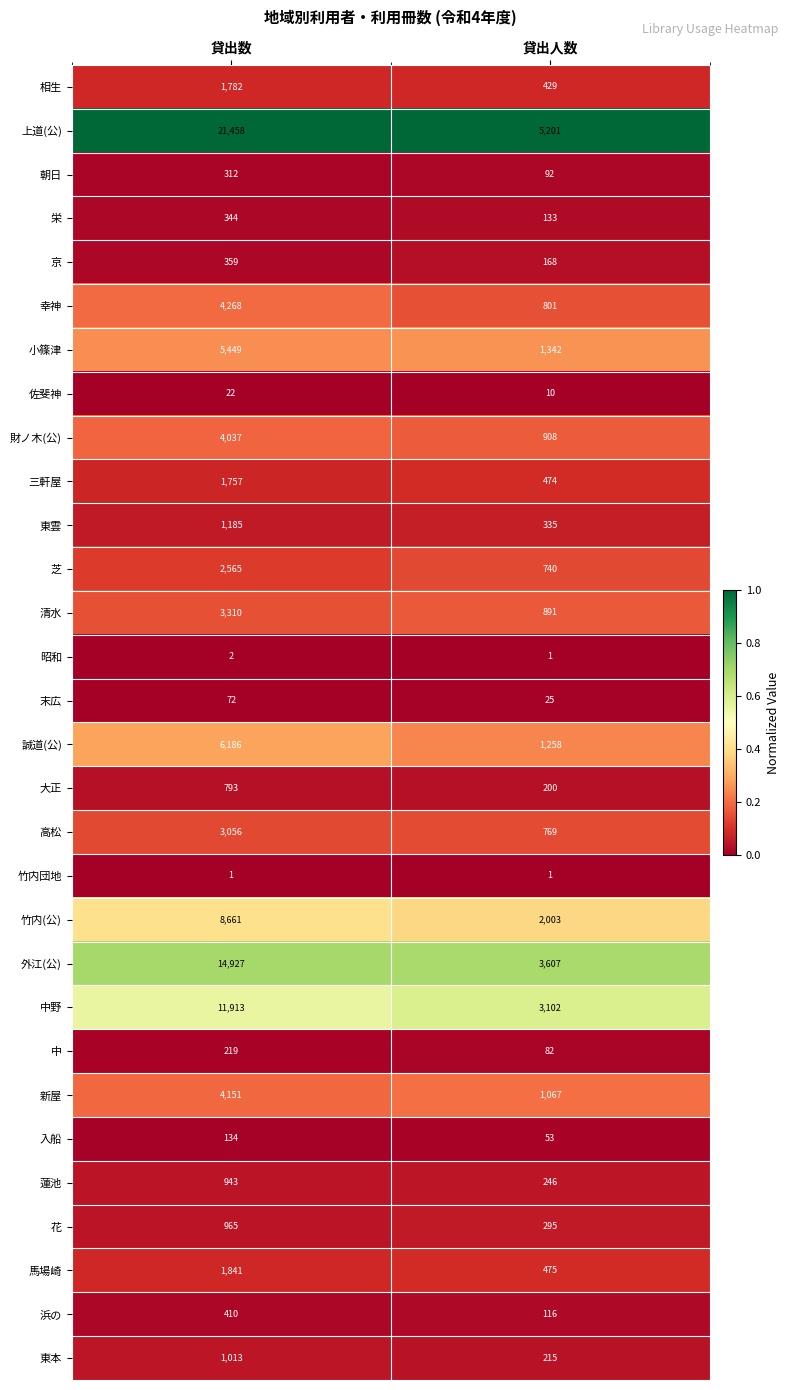

Between 貸出数 and 貸出人数, which series saw the biggest shift?

上道(公)